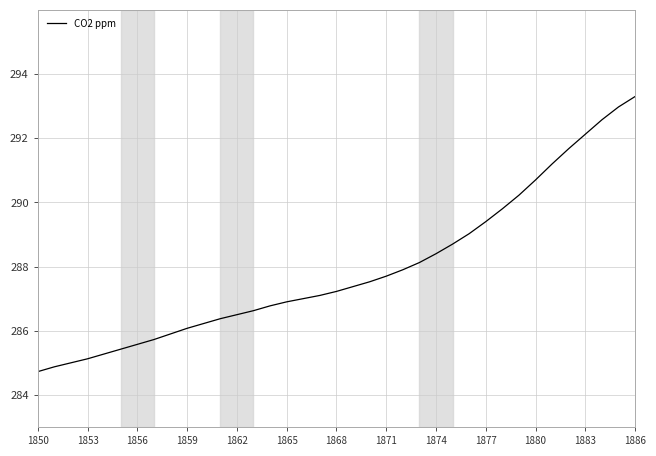

What is the smallest value displayed?

284.7